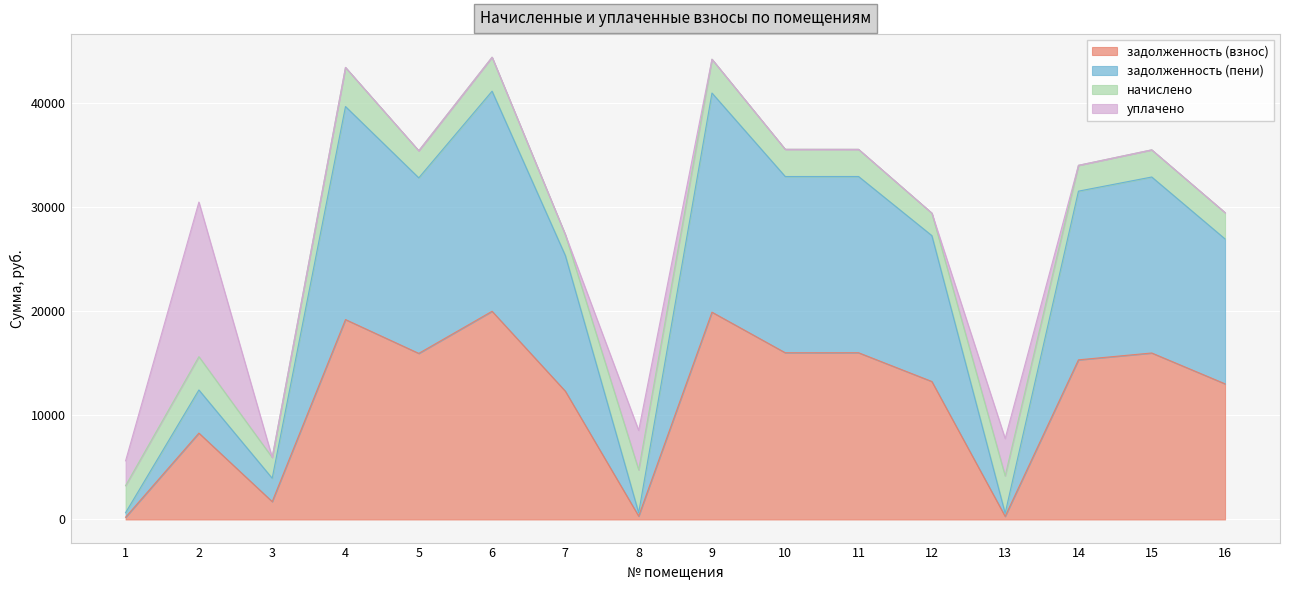

What is the difference between the задолженность (взнос) values at 14 and 11?

682.4